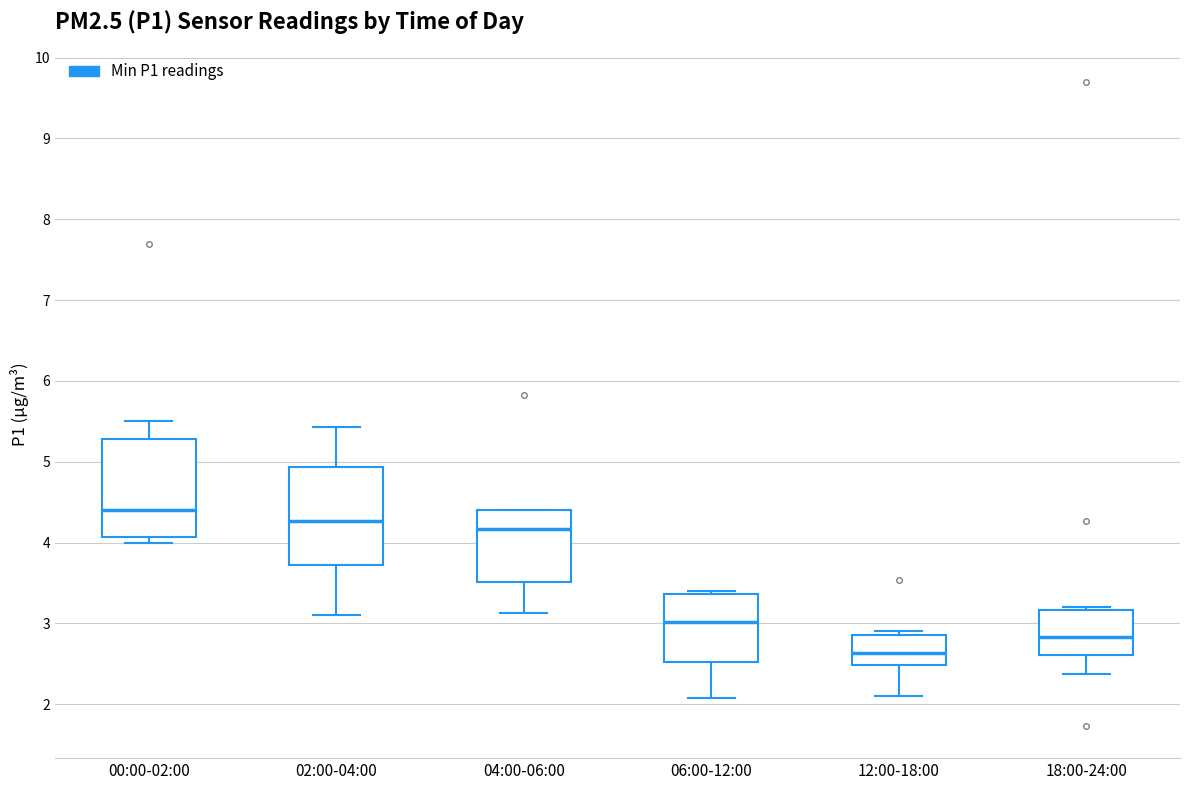

Reading left to right, read every box against the y-axis: the position of its median line, the range the box covers, and the ends of its whiskers. The values are not printed on the chart, so give them approximately, as read against the axis.

00:00-02:00: median 4.4, box 4.1 to 5.3, whiskers 4.0 to 5.5
02:00-04:00: median 4.3, box 3.7 to 4.9, whiskers 3.1 to 5.4
04:00-06:00: median 4.2, box 3.5 to 4.4, whiskers 3.1 to 4.4
06:00-12:00: median 3.0, box 2.5 to 3.4, whiskers 2.1 to 3.4 (just above the box's upper edge)
12:00-18:00: median 2.6, box 2.5 to 2.9, whiskers 2.1 to 2.9 (just above the box's upper edge)
18:00-24:00: median 2.8, box 2.6 to 3.2, whiskers 2.4 to 3.2 (just above the box's upper edge)